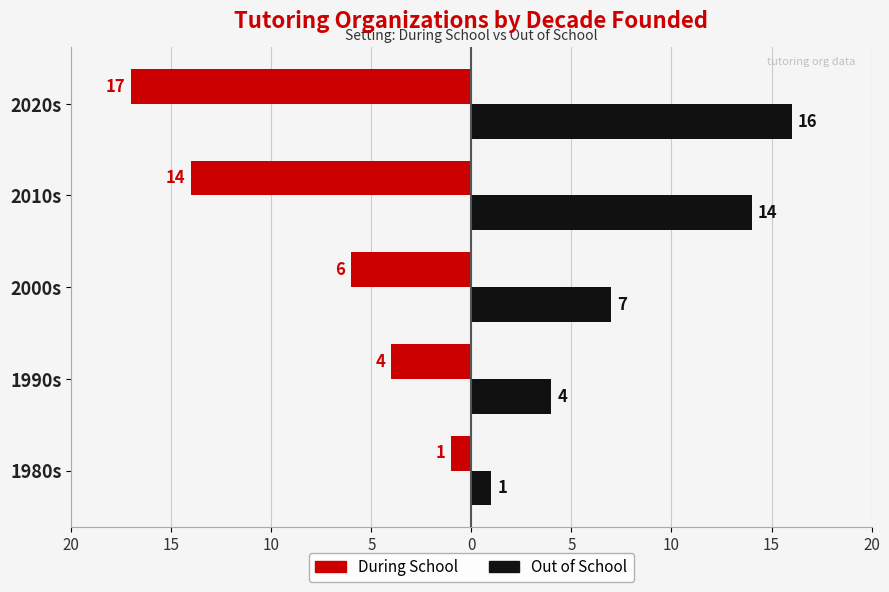

What are all the series names shown in the legend?

During School, Out of School